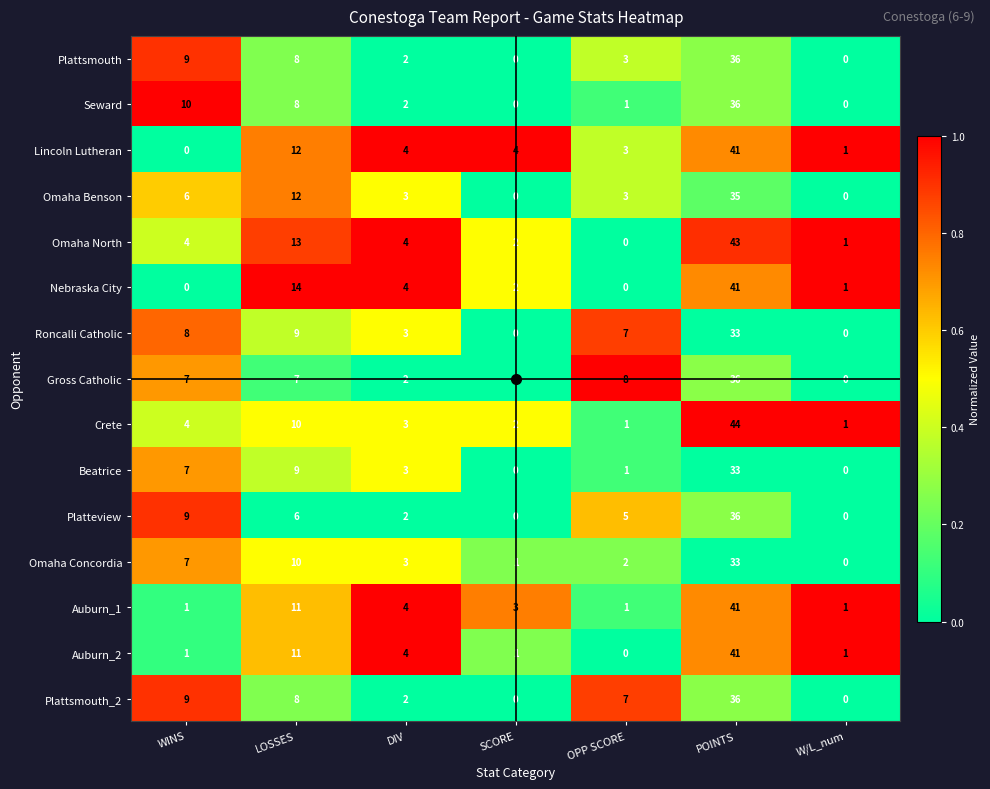

What is the difference between the Omaha Benson values at W/L_num and OPP SCORE?

3